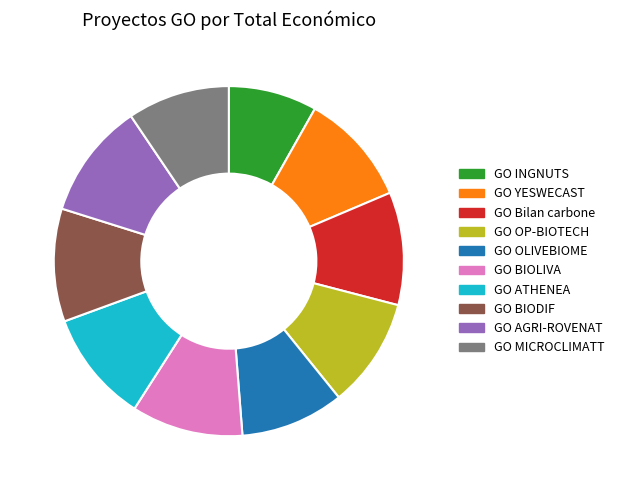

True or false: GO Bilan carbone accounts for 19% of the total.

False